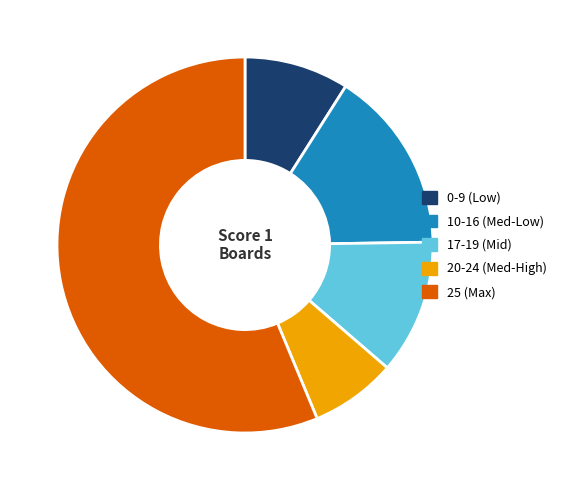

Is the sum of 17-19 (Mid) and 0-9 (Low) greater than half?

No